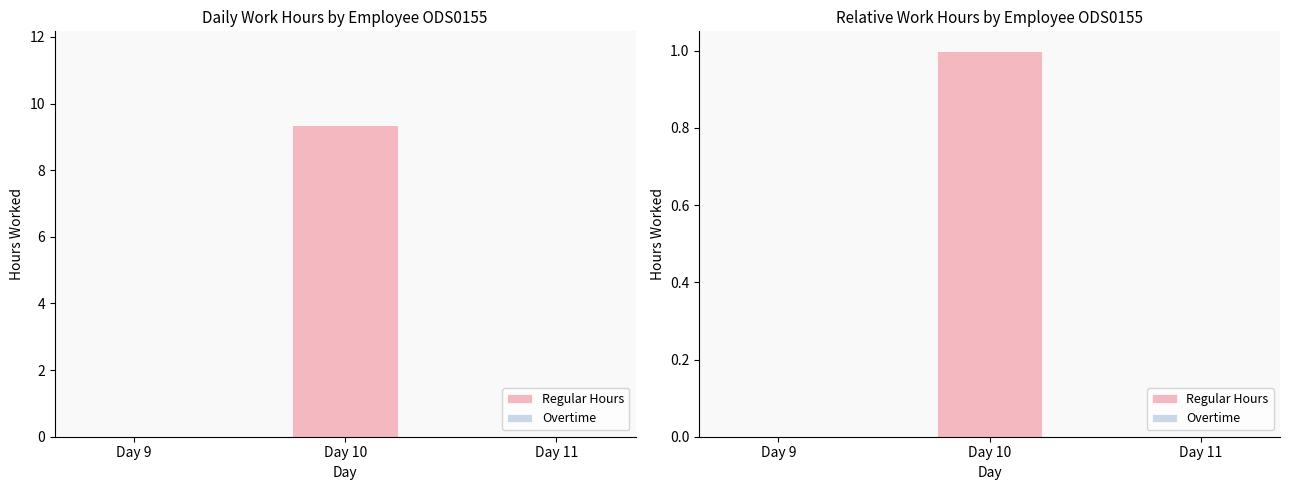

At how many categories does at least one series exceed 0?

1